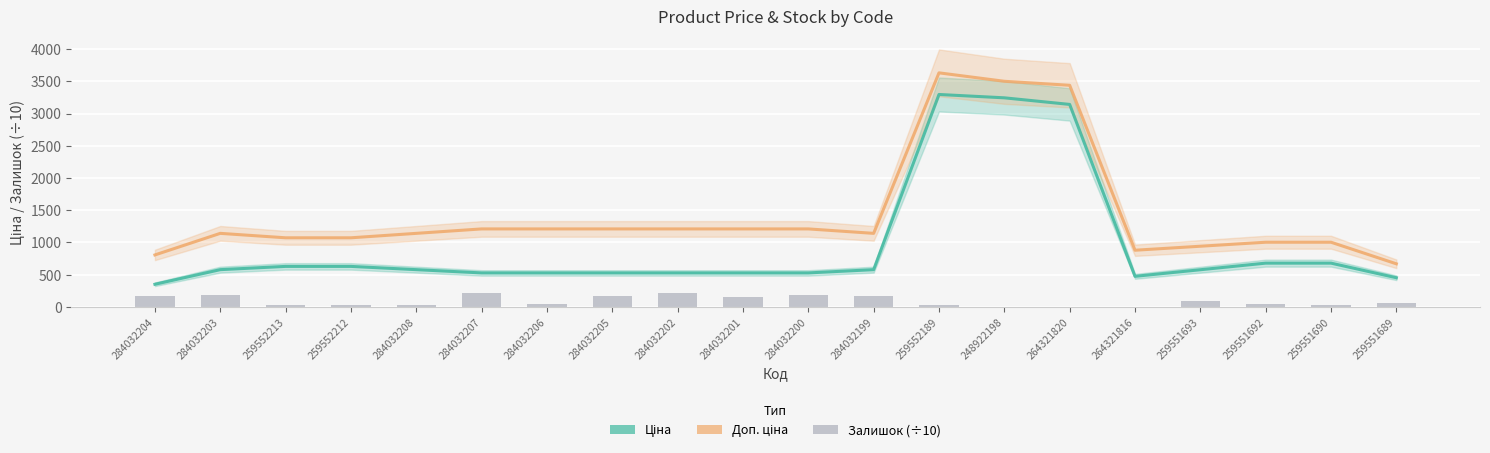

What position from the right is 284032207?

15